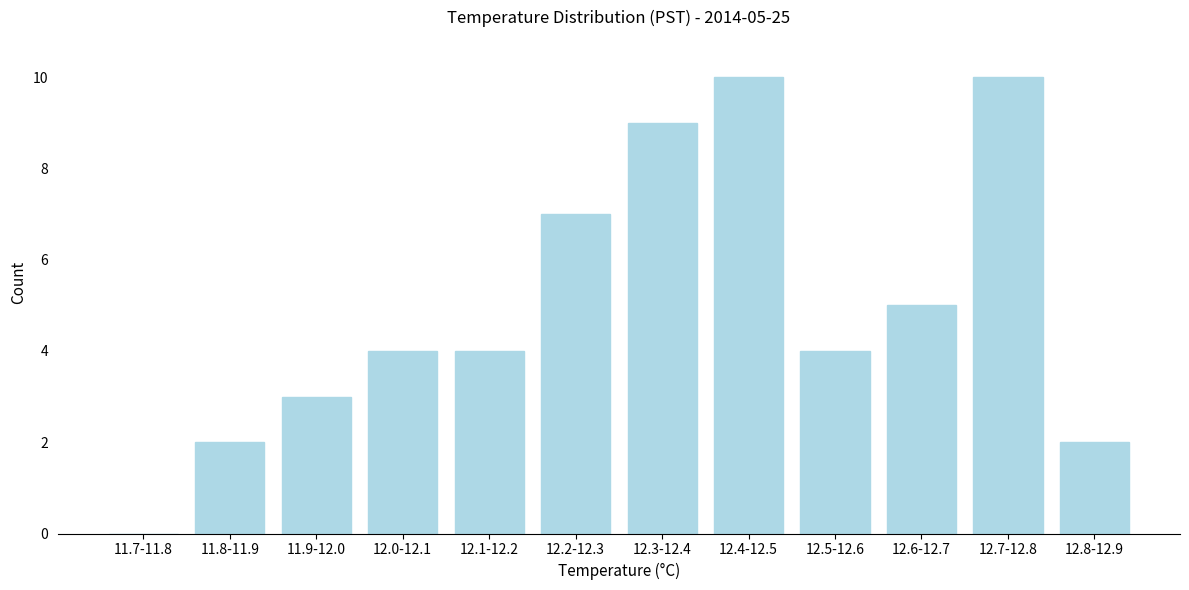

Reading left to right, list all the values displayed in this chart.

11.7-11.8=0	11.8-11.9=2	11.9-12.0=3	12.0-12.1=4	12.1-12.2=4	12.2-12.3=7	12.3-12.4=9	12.4-12.5=10	12.5-12.6=4	12.6-12.7=5	12.7-12.8=10	12.8-12.9=2